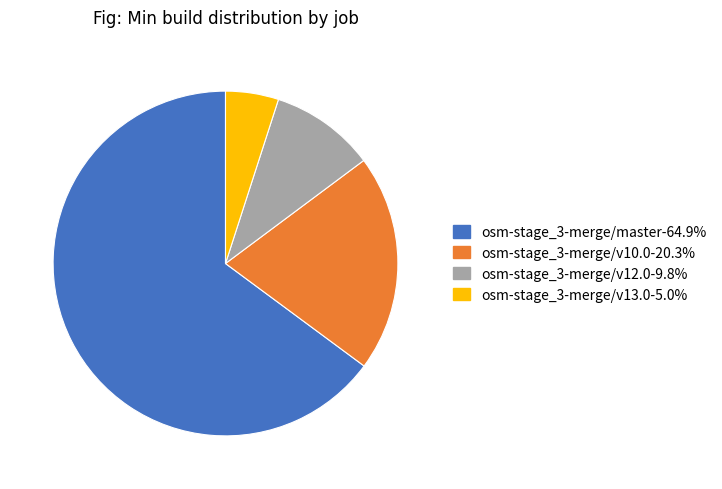

How many slices are in this pie chart?

4